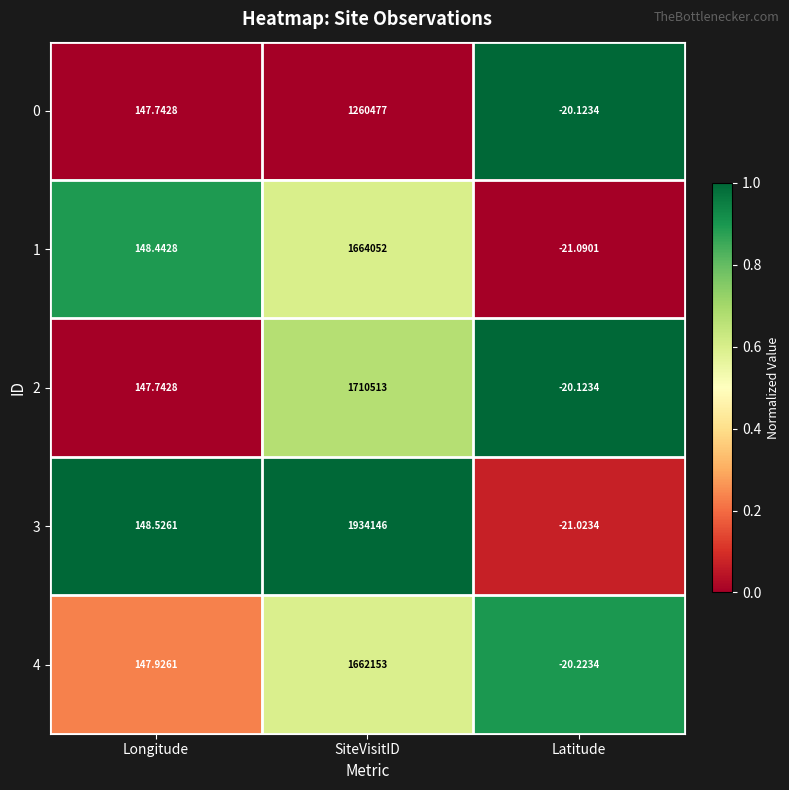

List the labels in order of 4 value, largest first.

SiteVisitID, Longitude, Latitude